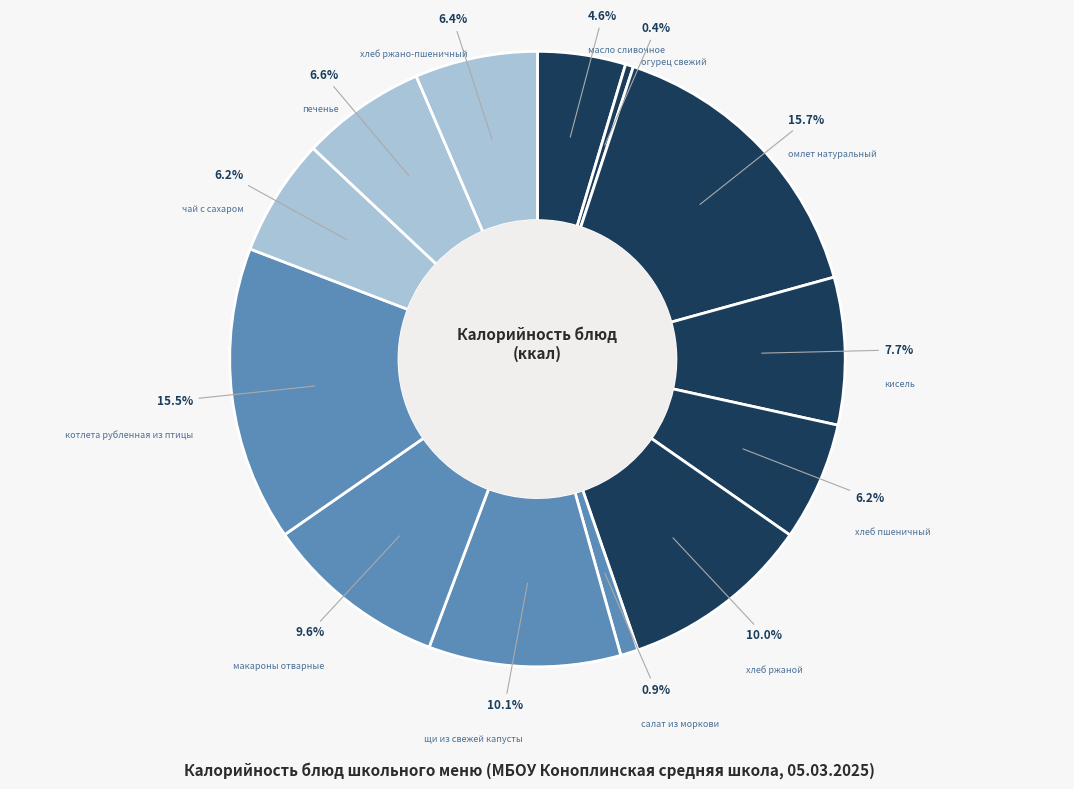

Approximately how many times larger is the value at масло сливочное compared to хлеб пшеничный?

0.7